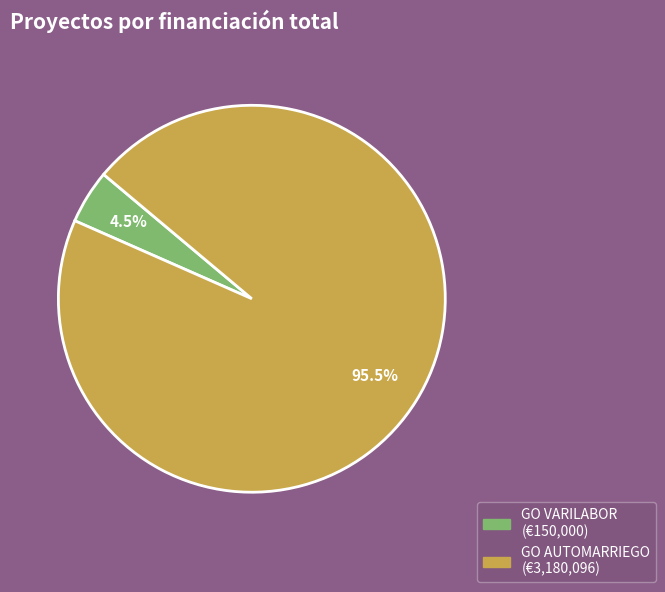

Rank the categories by value from highest to lowest.

GO AUTOMARRIEGO, GO VARILABOR